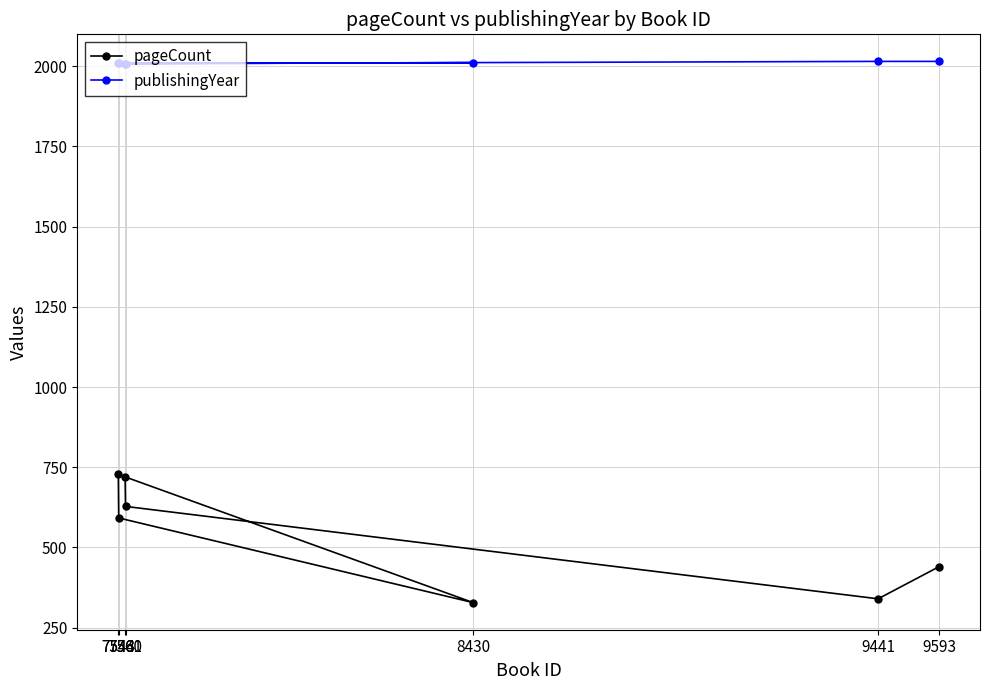

Between 7543 and 8430, which is larger?

7543